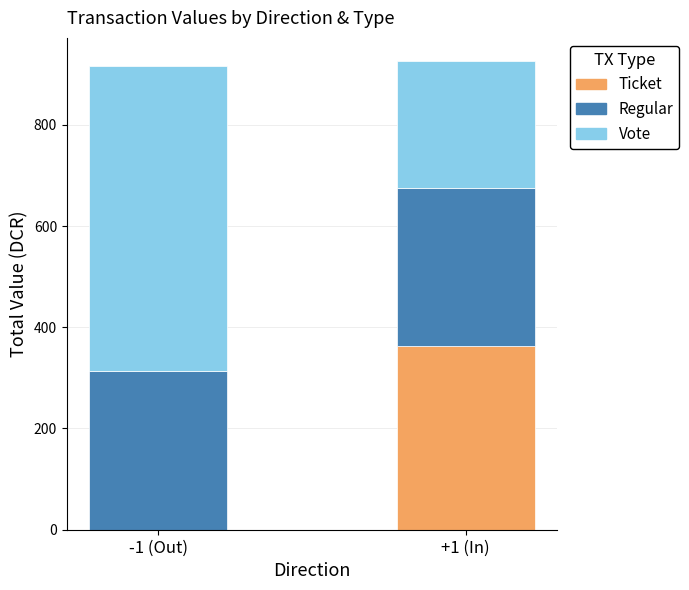

What is the total value across all series at +1 (In)?

925.5